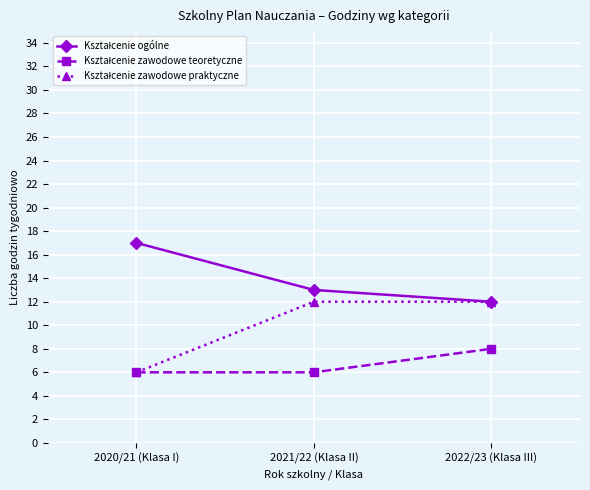

Which category has the highest value across all series?

2020/21 (Klasa I)